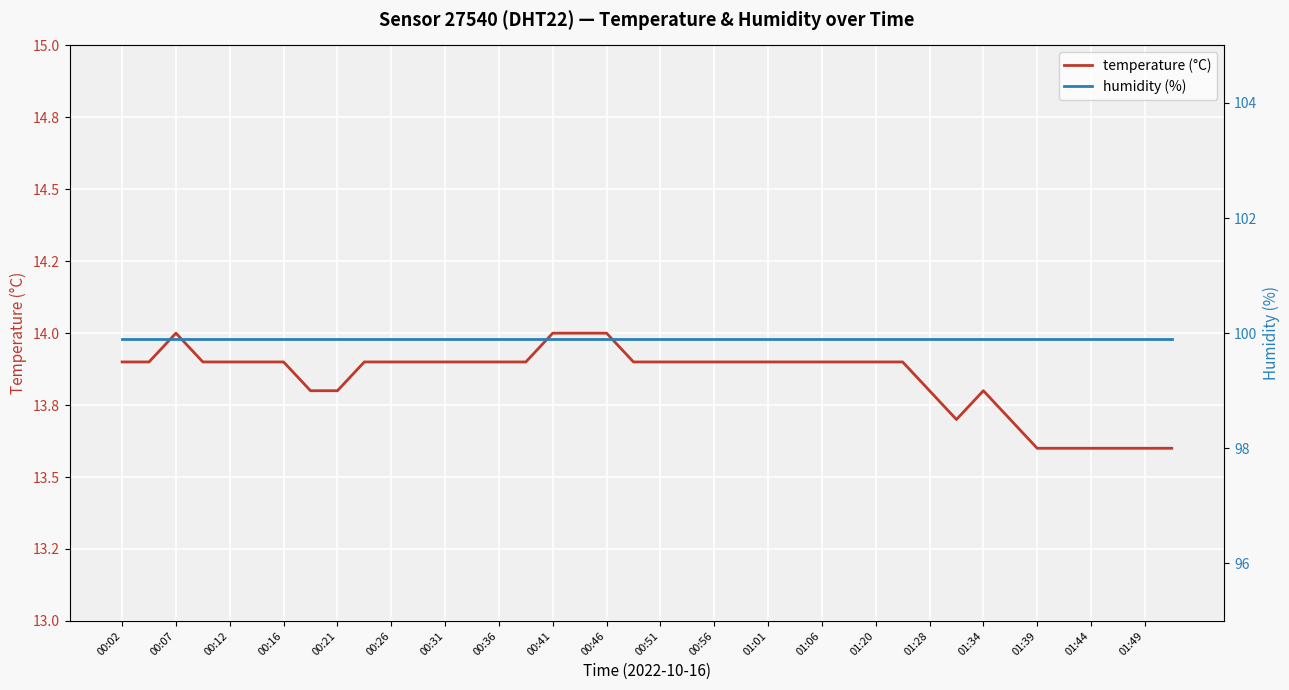

Is the value of humidity at 27 greater than the value of temperature at 21?

Yes